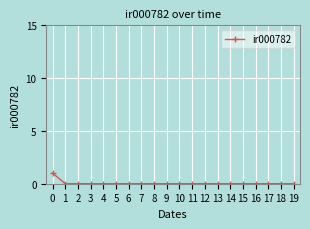

How many values are between 0 and 1?

20